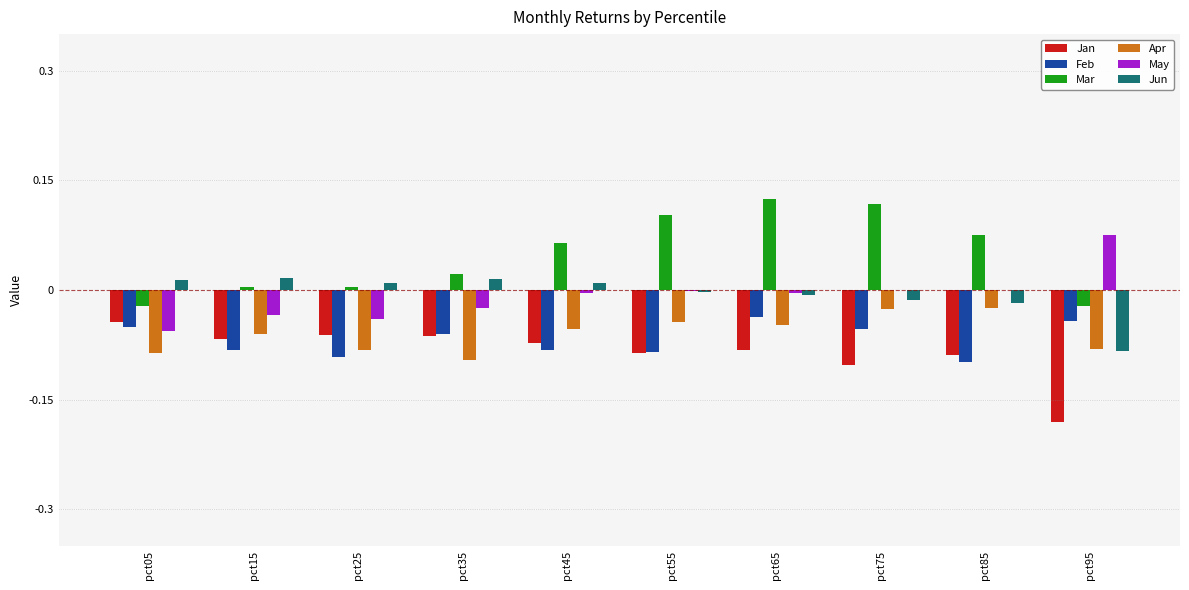

Which series has the largest range (max minus min)?

Mar